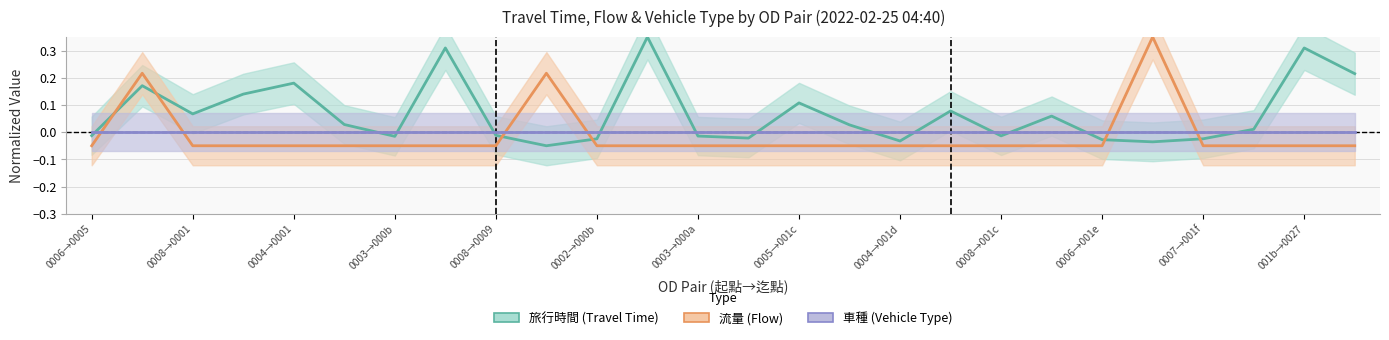

List the series in order of their overall mean, highest first.

旅行時間, 車種, 流量